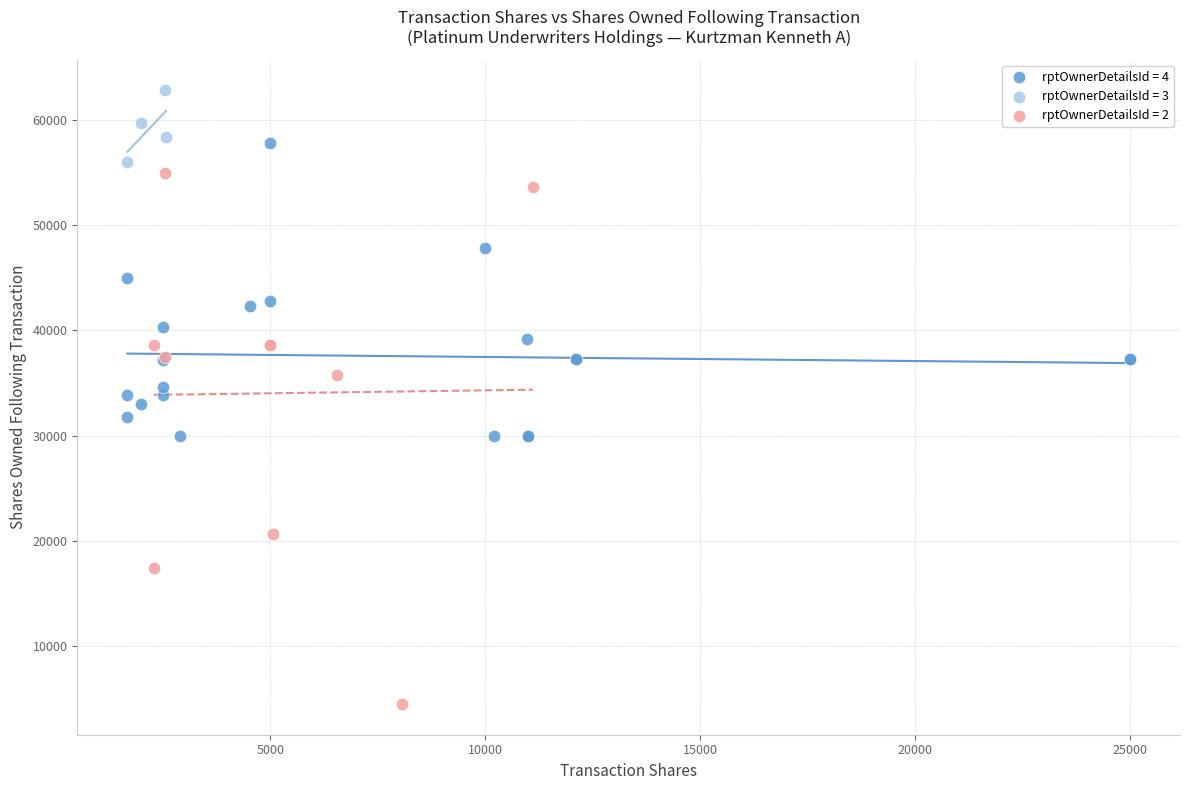

Which series has the largest Y range (max minus min)?

rptOwnerDetailsId = 2